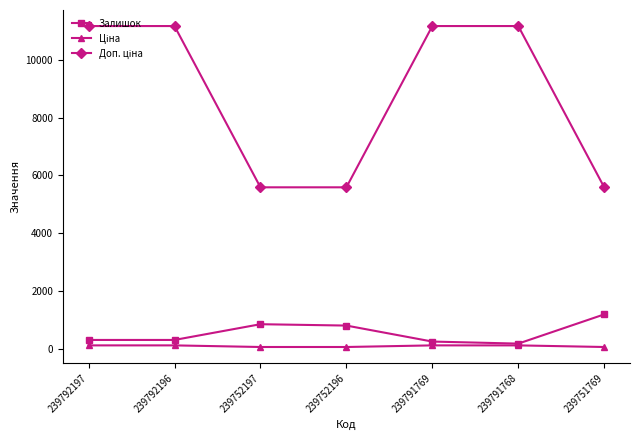

At which label does Залишок reach its peak?

239751769